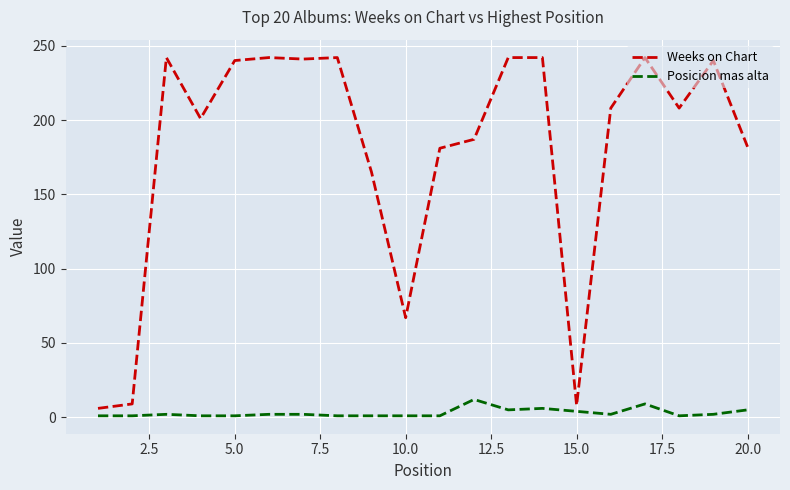

Which series has the widest spread of values?

Weeks on Chart